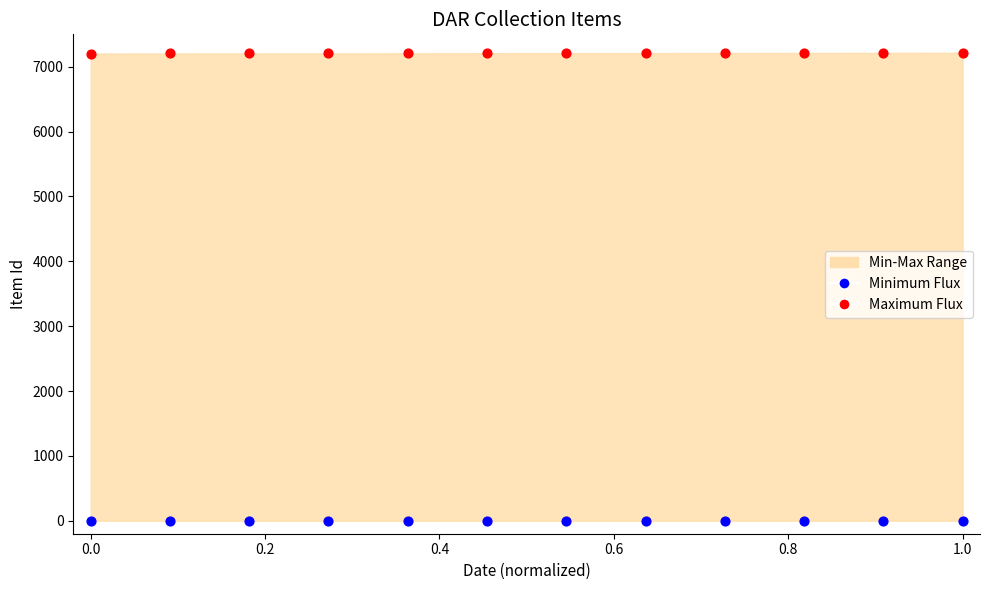

Which series contains the lowest Y value?

Minimum Flux